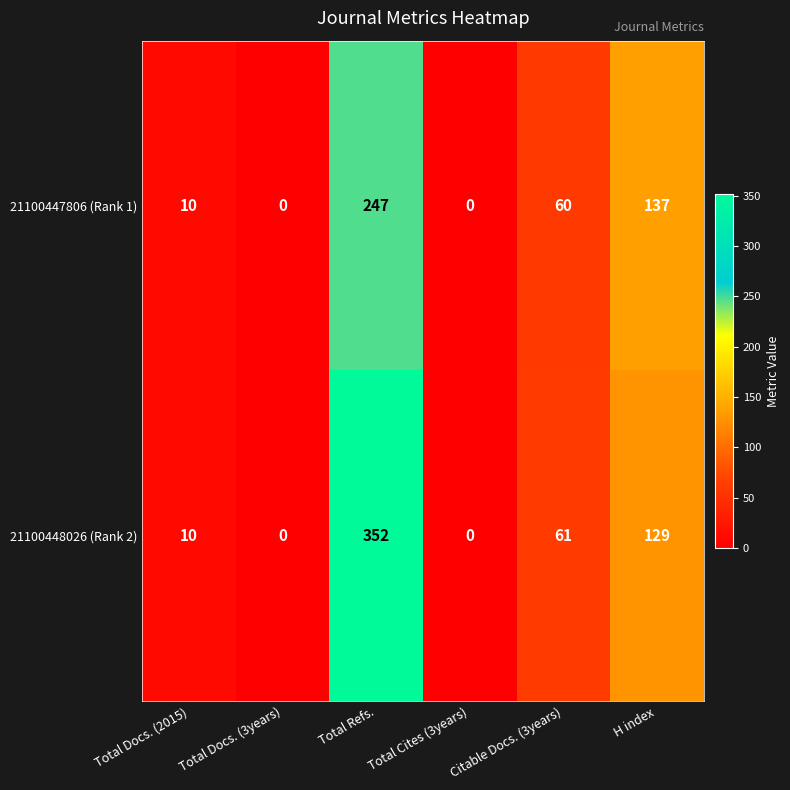

What is the difference between the maximum and minimum values in the 21100448026 (Rank 2) series?

352